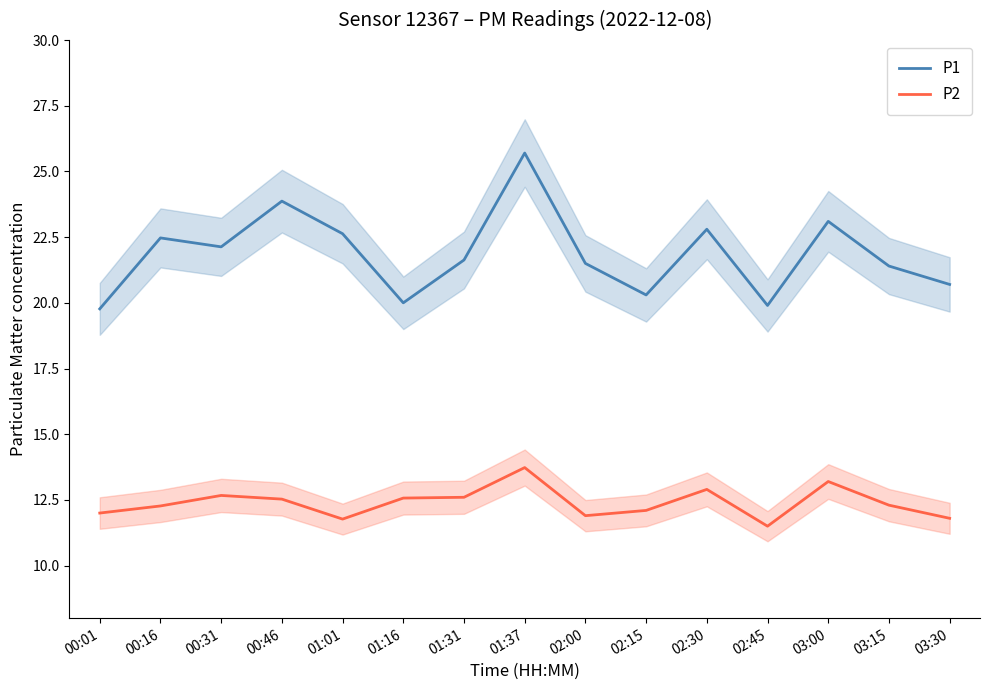

What is the total value across all series at 00:16?

34.7